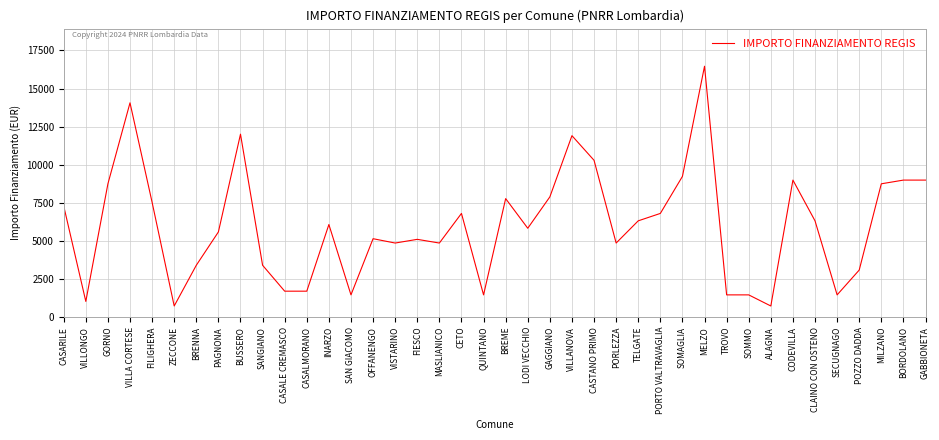

What is the difference between the second highest and second lowest values?

13334